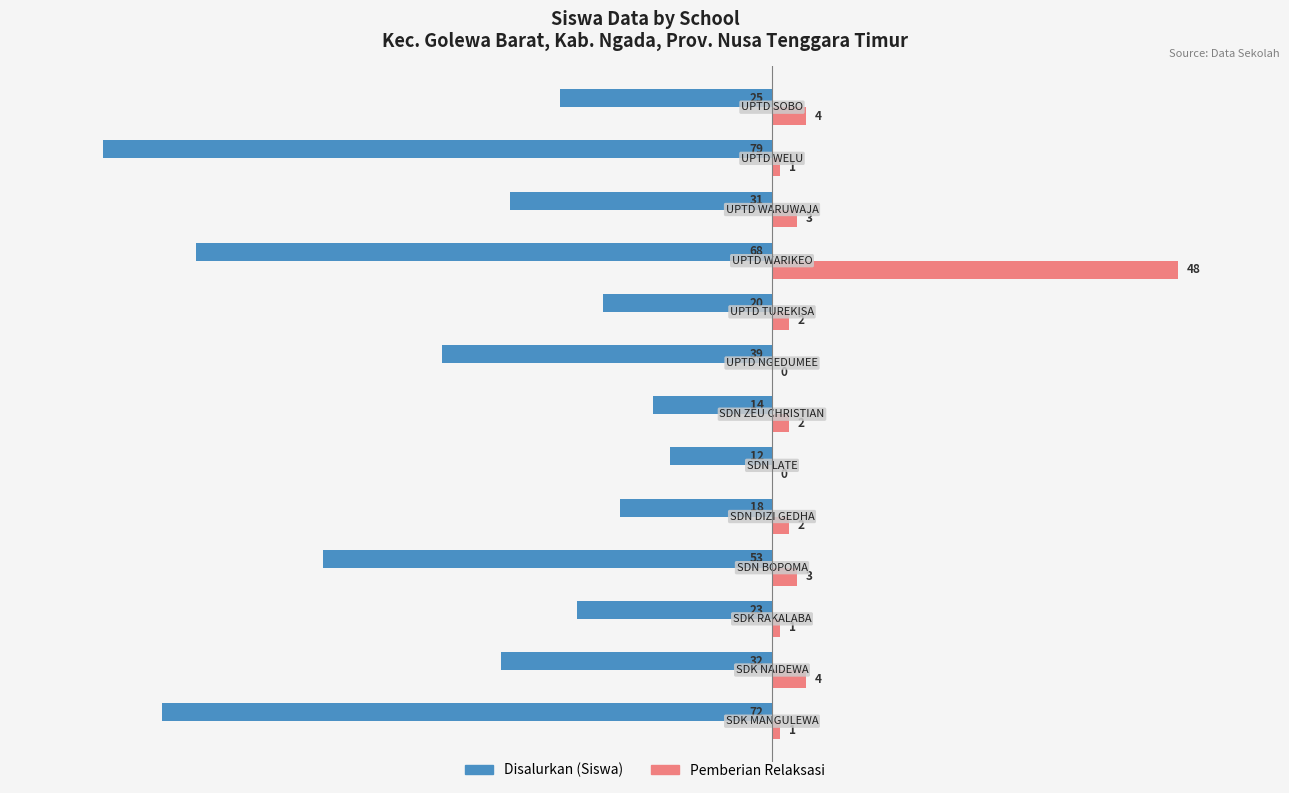

Which series has the largest total across all categories?

Pemberian Relaksasi